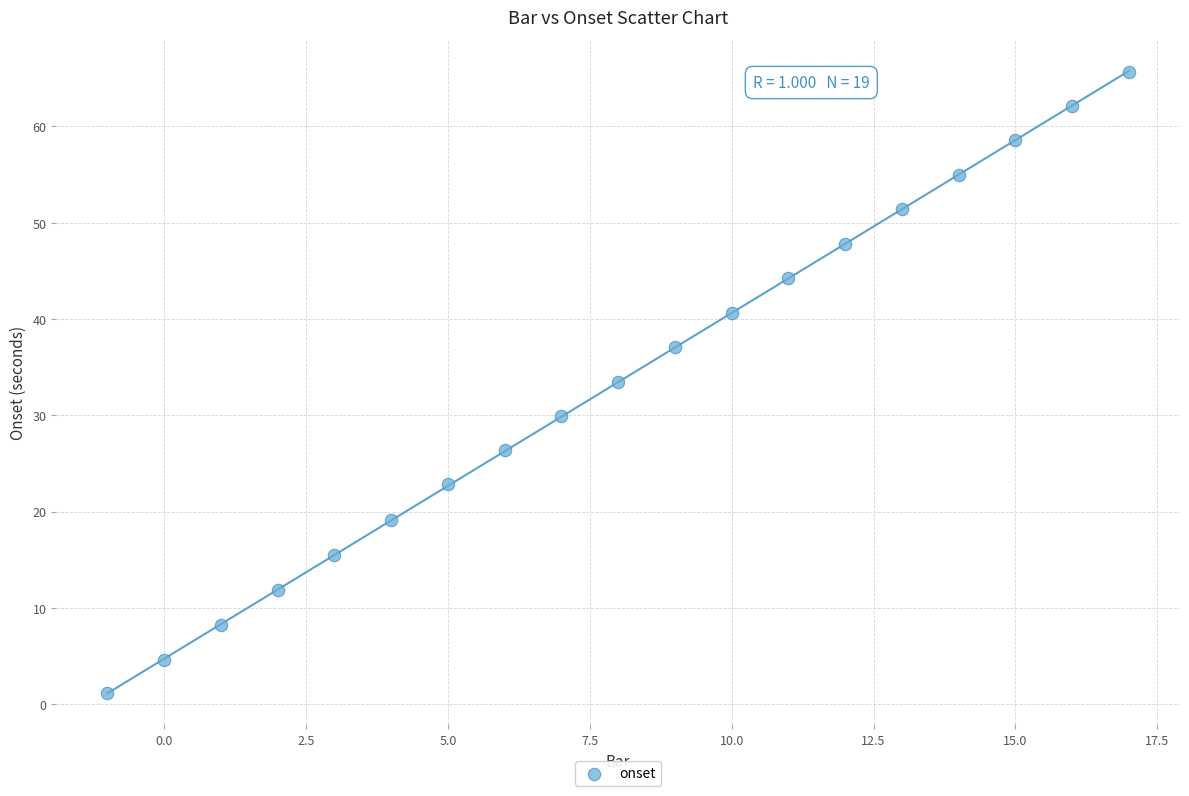

What is the range of X values (max minus min)?

18.0